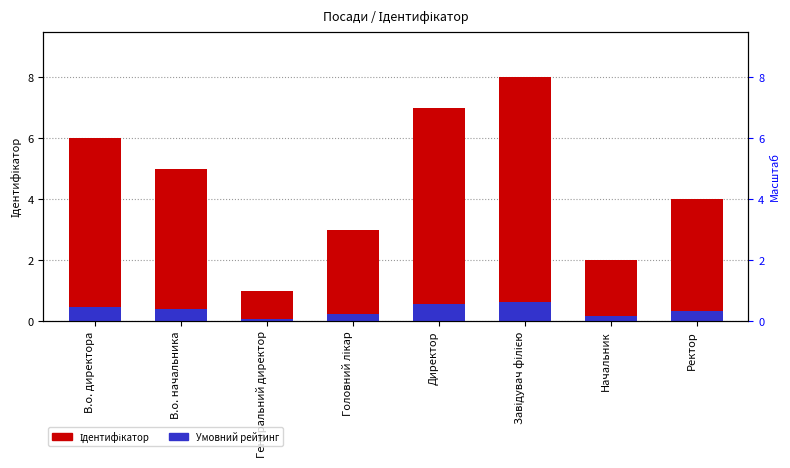

At which category does the chart reach its peak across all series?

Завідувач філією